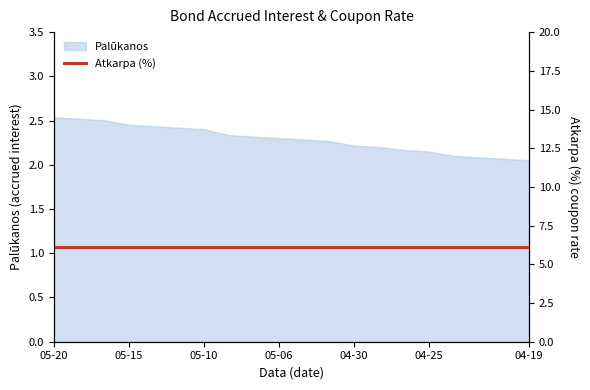

What is the sum of all values?

45.8